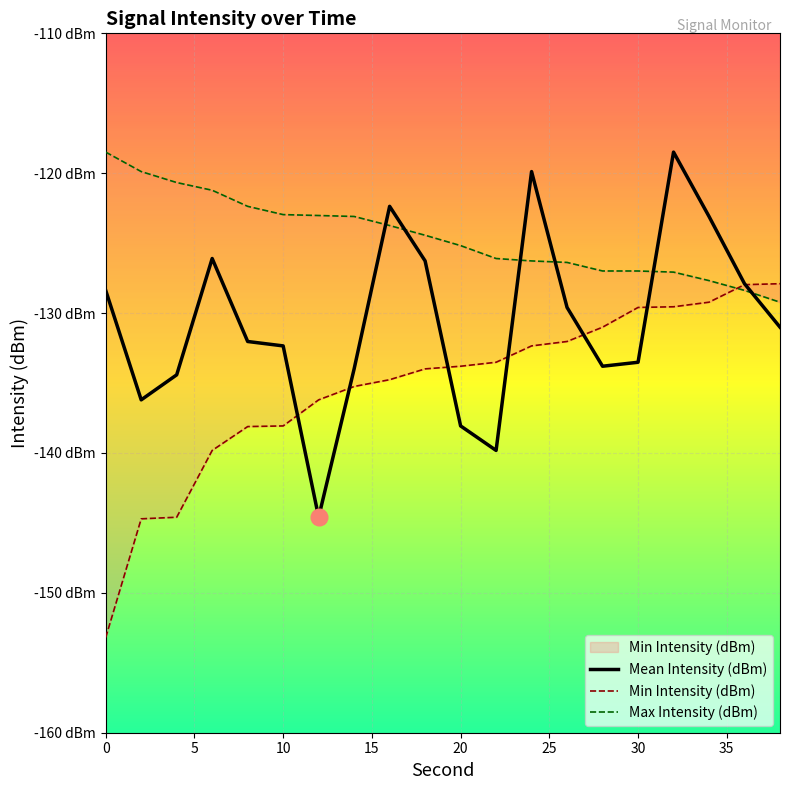

True or false: Mean Intensity (dBm) and Max Intensity (dBm) cross at least once.

True